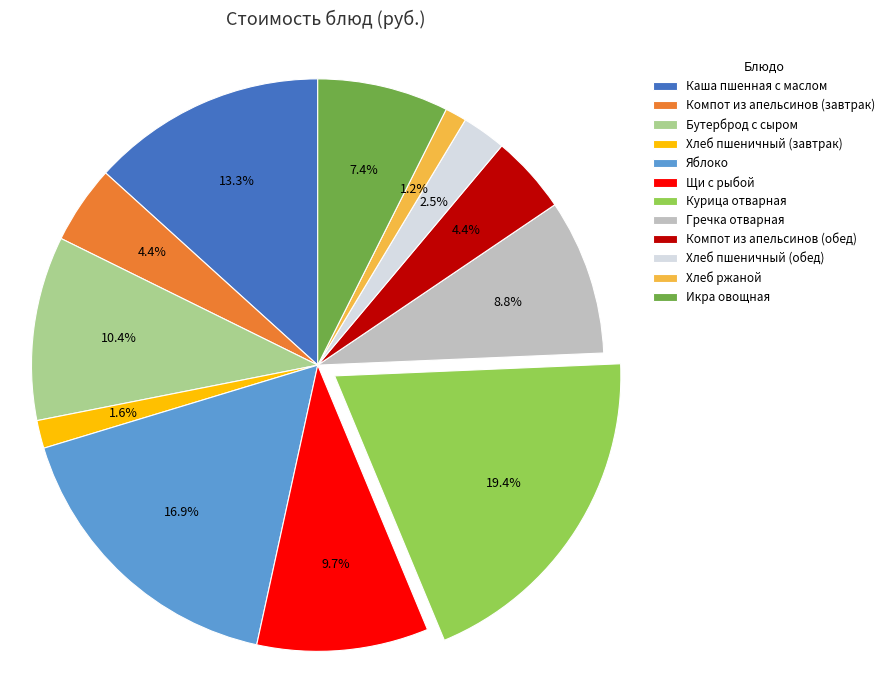

Which slice is the largest?

Курица отварная